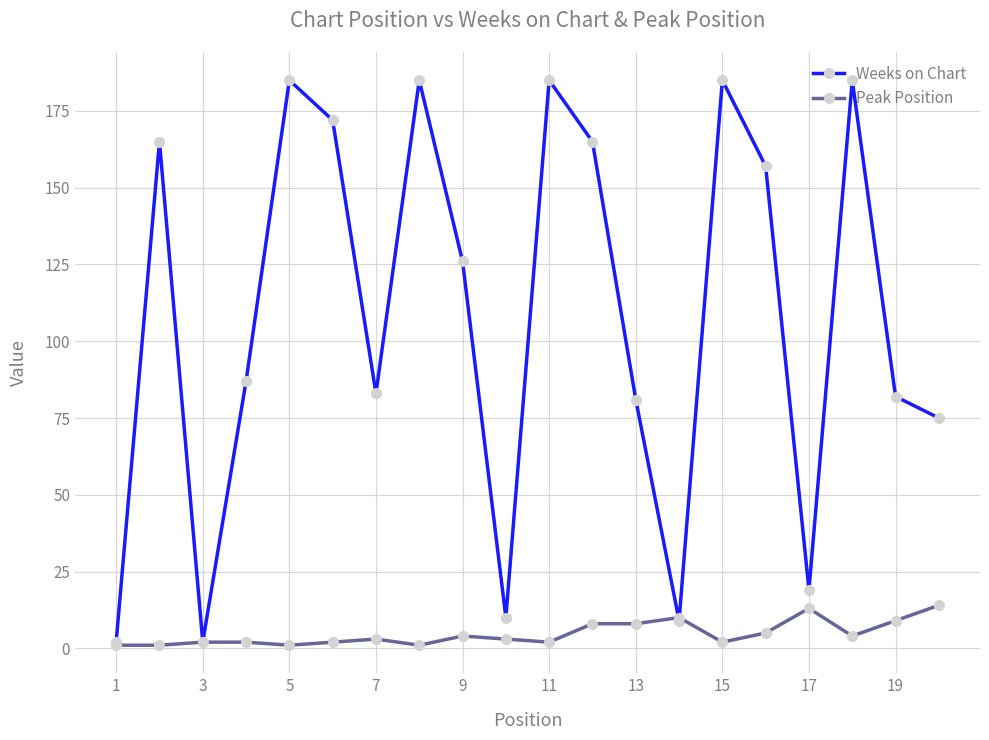

List the series in order of their peak value, lowest first.

Peak Position, Weeks on Chart